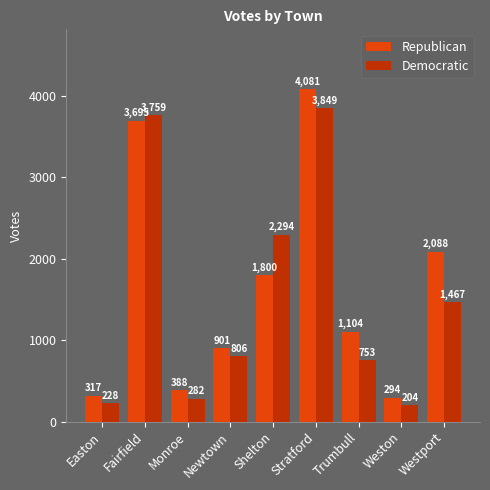

Does the chart contain stacked bars?

No